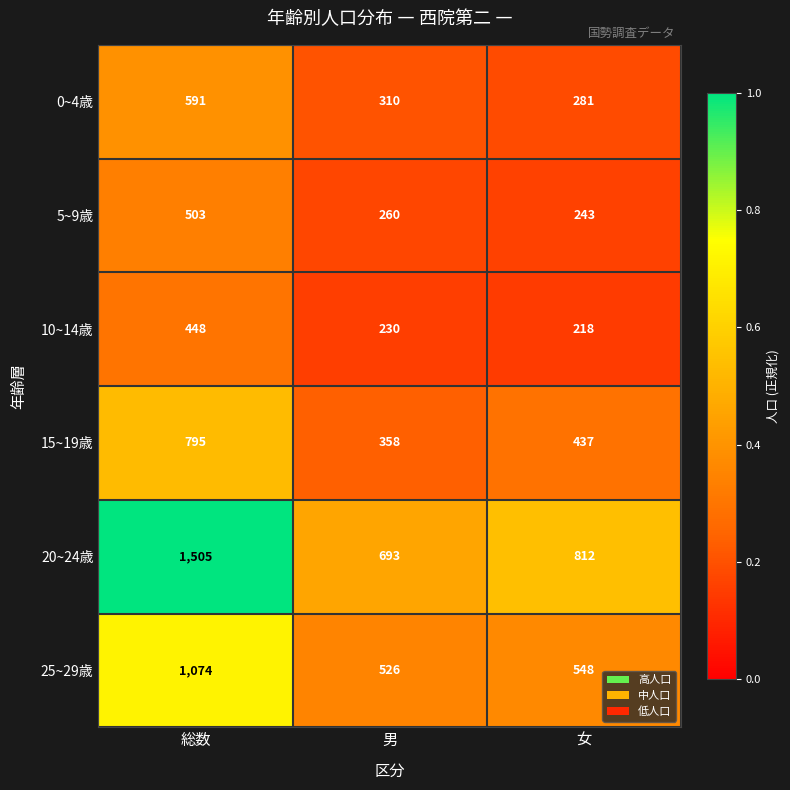

Between 男 and 女, which series saw the biggest shift?

20~24歳